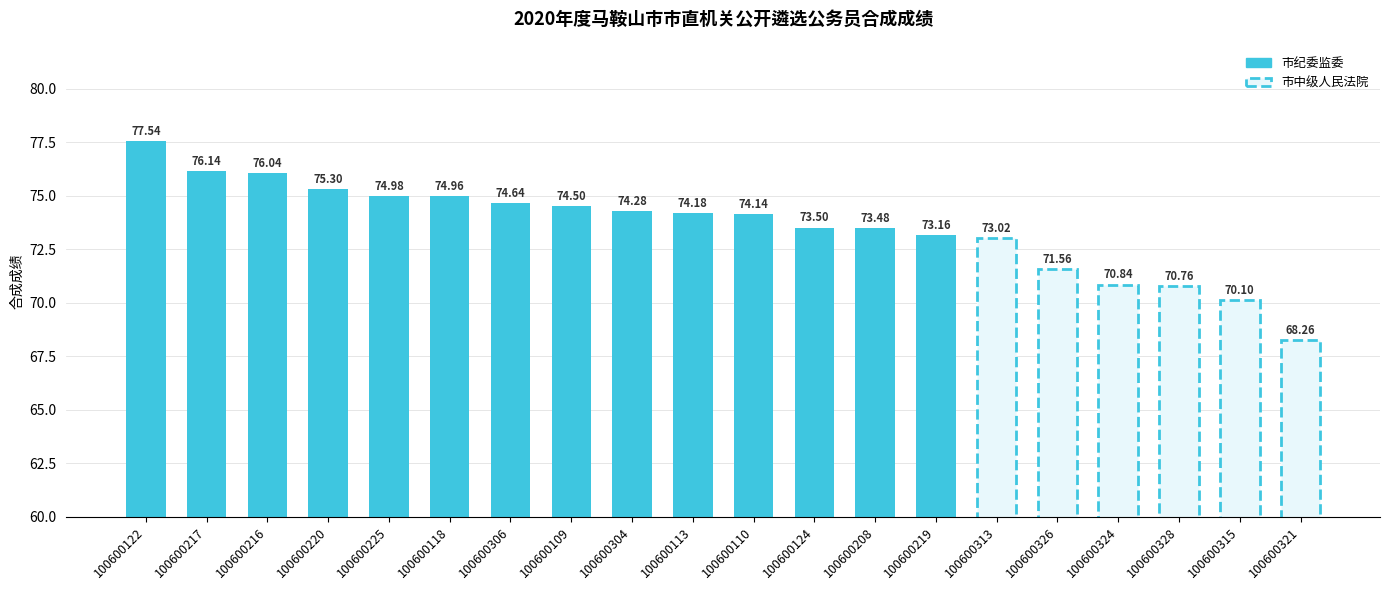

What is the label of the 19th bar from the right?

100600217